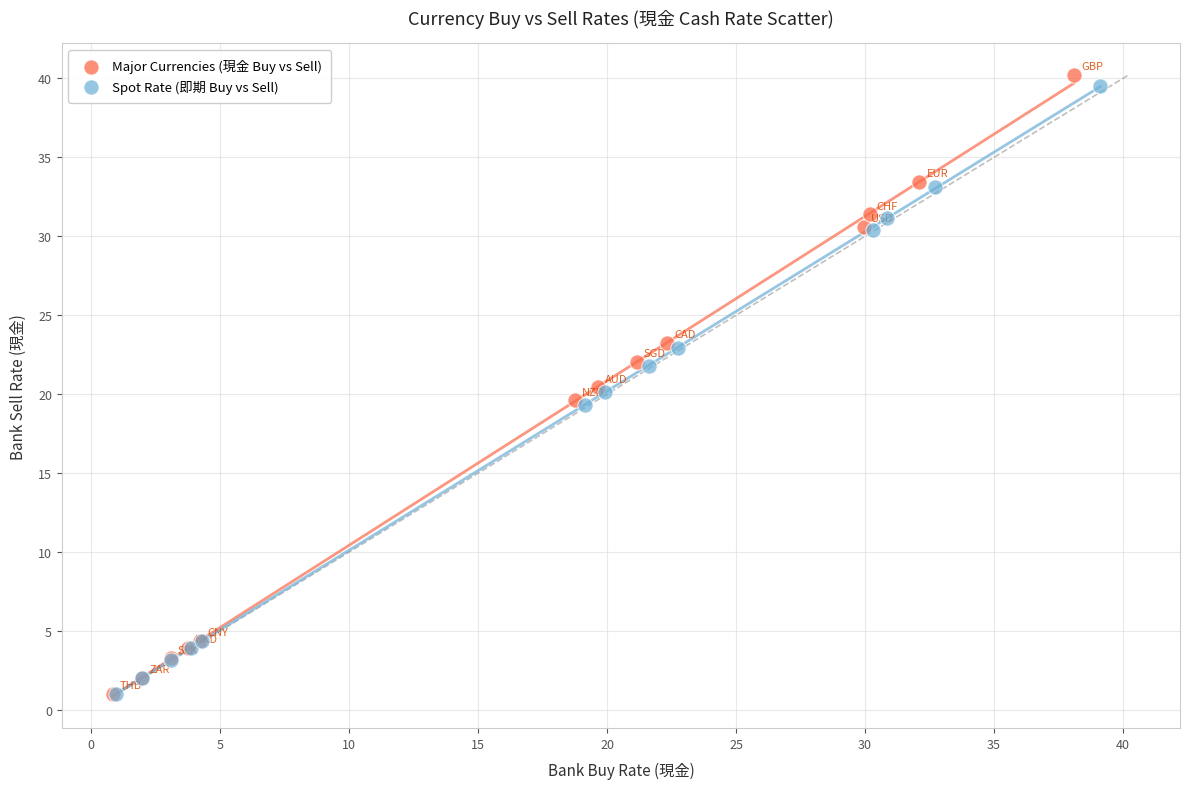

Which series has the widest spread of Y values?

Major Currencies (現金 Buy vs Sell)